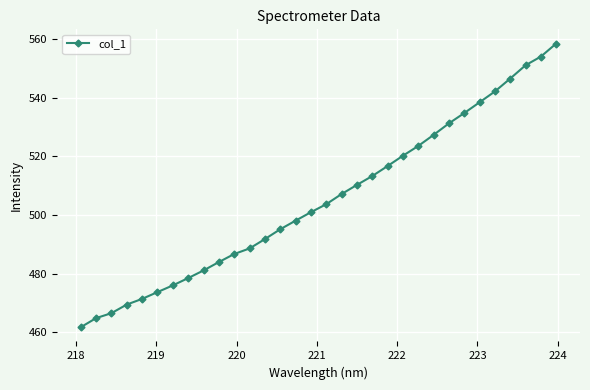

What is the average value?

505.3